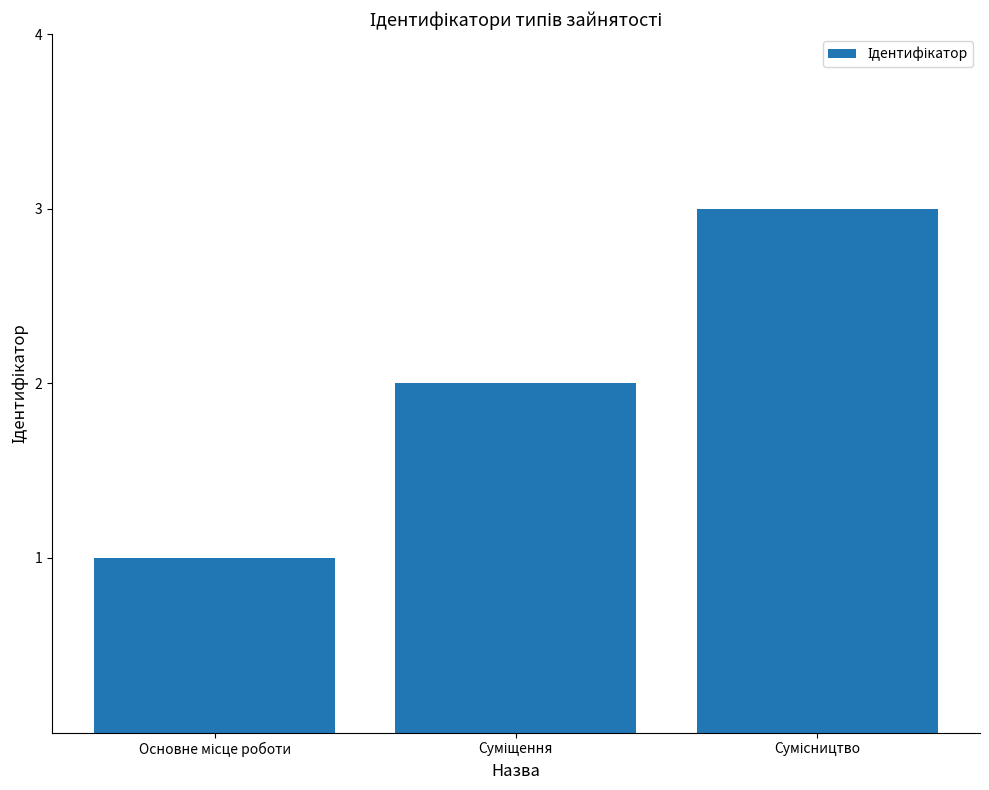

How many data points are less than 2?

1